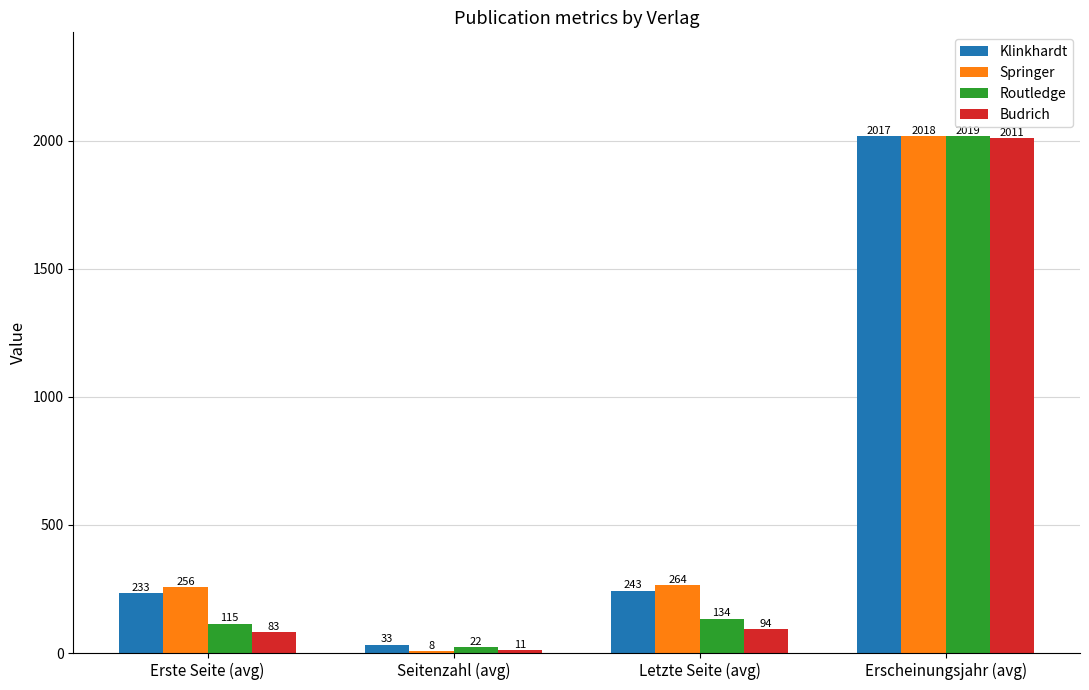

What is the spread (max minus min) of values at Erscheinungsjahr (avg)?

8.0